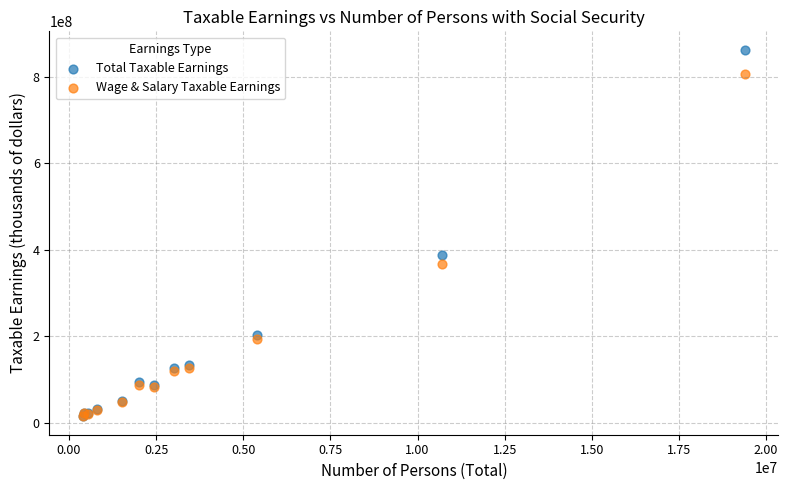

What are all the series names shown in the legend?

Total Taxable Earnings, Wage & Salary Taxable Earnings